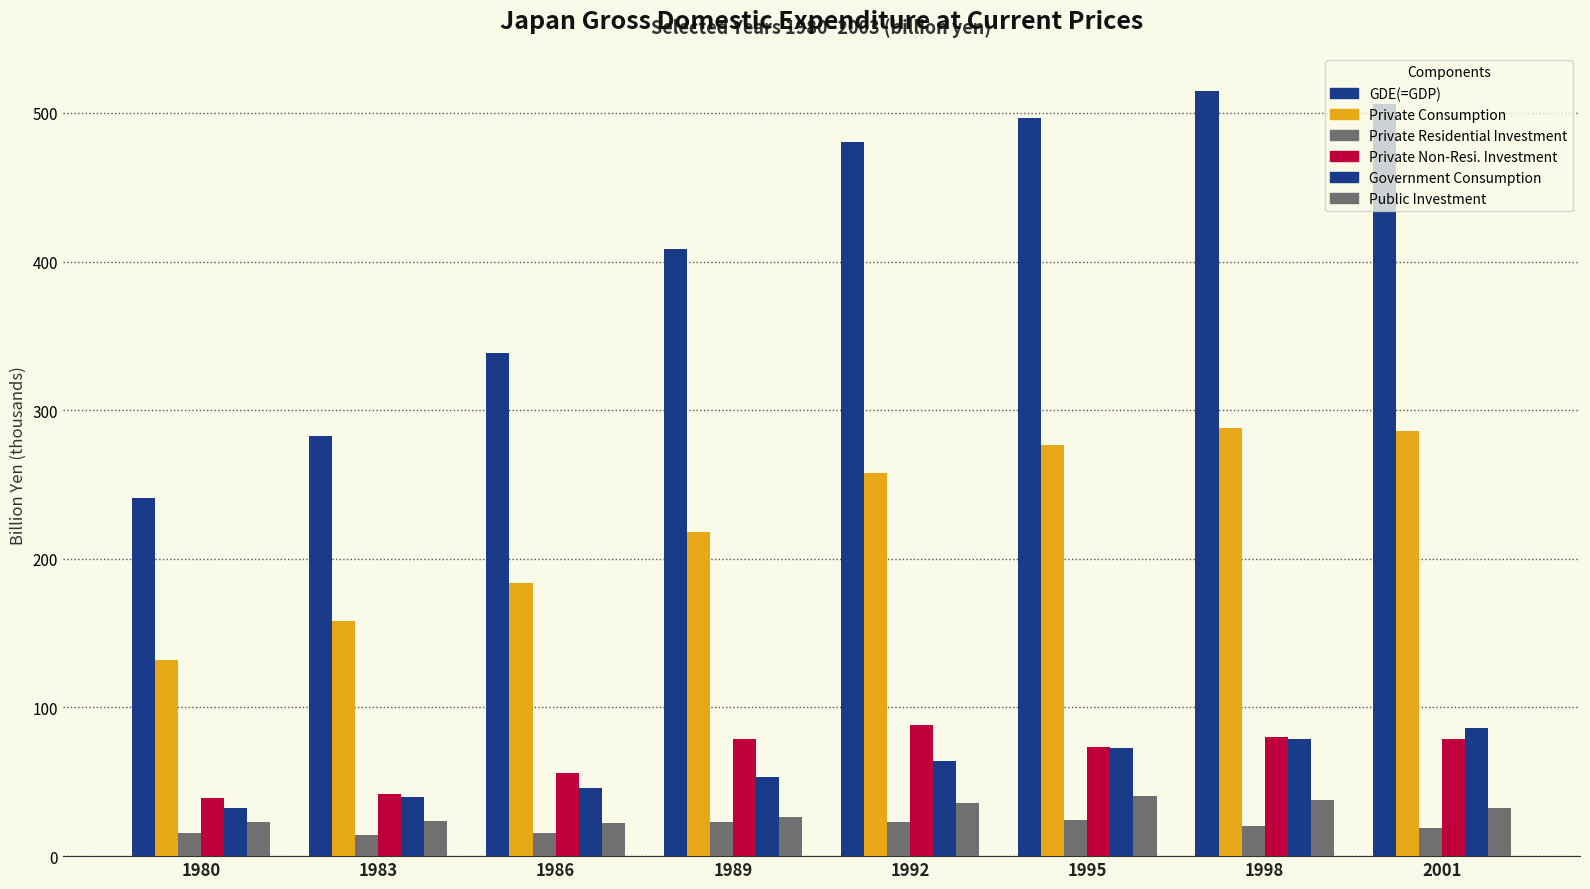

What is the total value across all series at 1992?

949.6